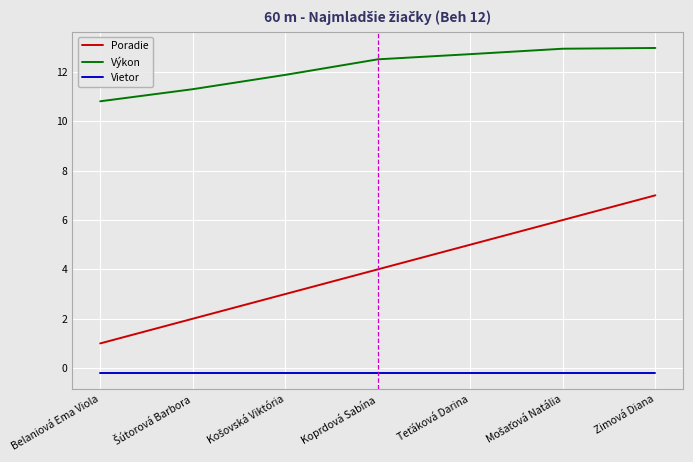

Which category has the lowest value in the Poradie series?

Belaniová Ema Viola